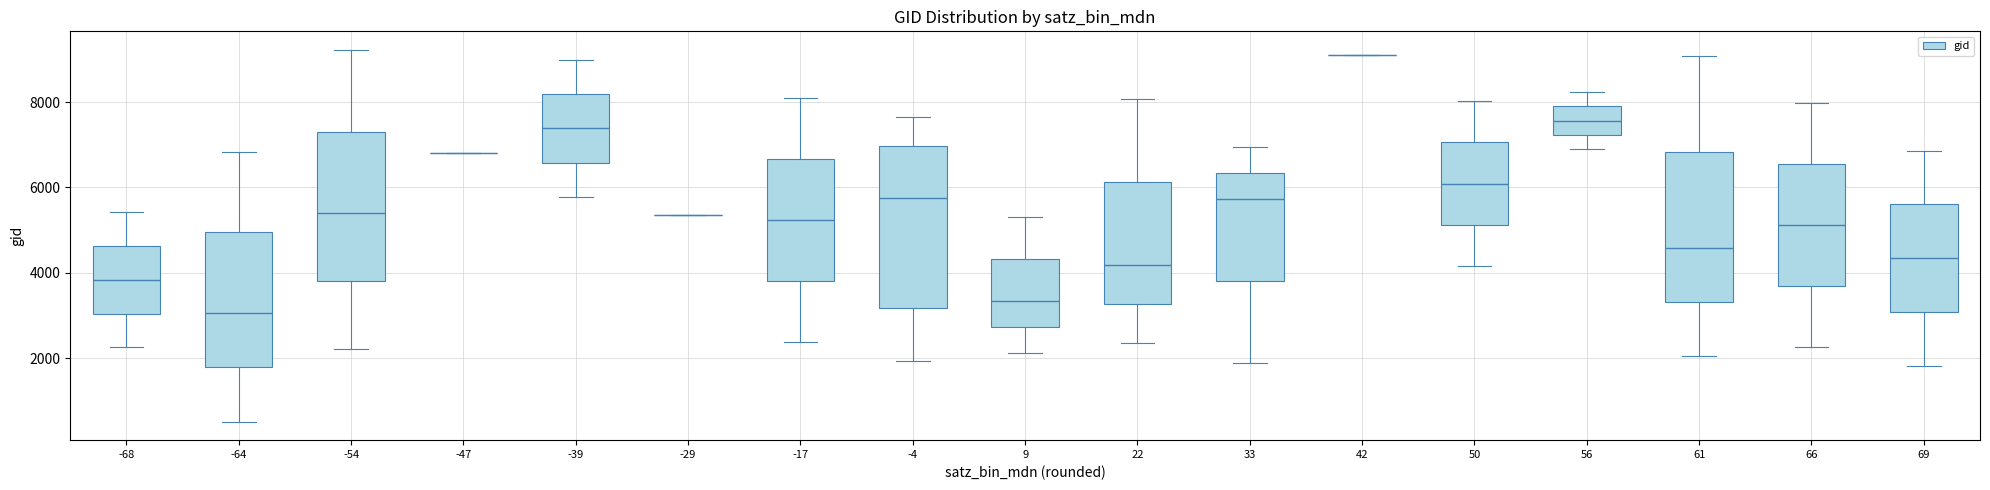

Where is the upper edge of the box at x = -68 on the y-axis? The values are not printed on the chart, so give them approximately, as read against the axis.

4600